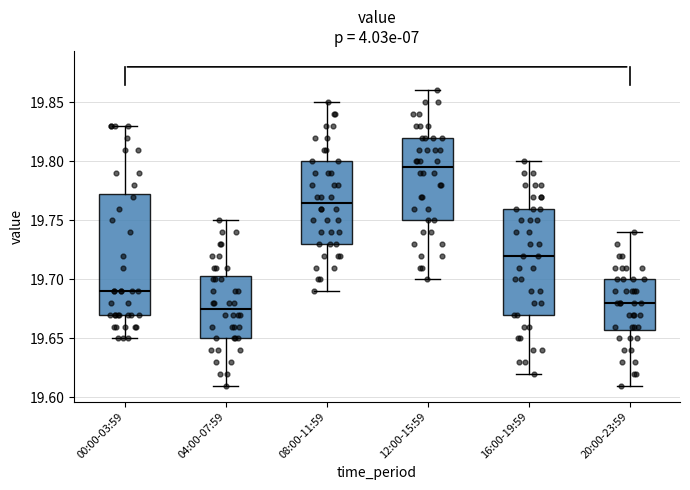

Reading left to right, transcribe this box plot: for each box, give where its median line is, the range the box spans, and where its two whiskers end, as read against the y-axis. The values are not printed on the chart, so give them approximately, as read against the axis.

00:00-03:59: median 19.690, box 19.670 to 19.775, whiskers 19.650 to 19.830
04:00-07:59: median 19.675, box 19.650 to 19.705, whiskers 19.610 to 19.750
08:00-11:59: median 19.765, box 19.730 to 19.800, whiskers 19.690 to 19.850
12:00-15:59: median 19.795, box 19.750 to 19.820, whiskers 19.700 to 19.860
16:00-19:59: median 19.720, box 19.670 to 19.760, whiskers 19.620 to 19.800
20:00-23:59: median 19.680, box 19.660 to 19.700, whiskers 19.610 to 19.740